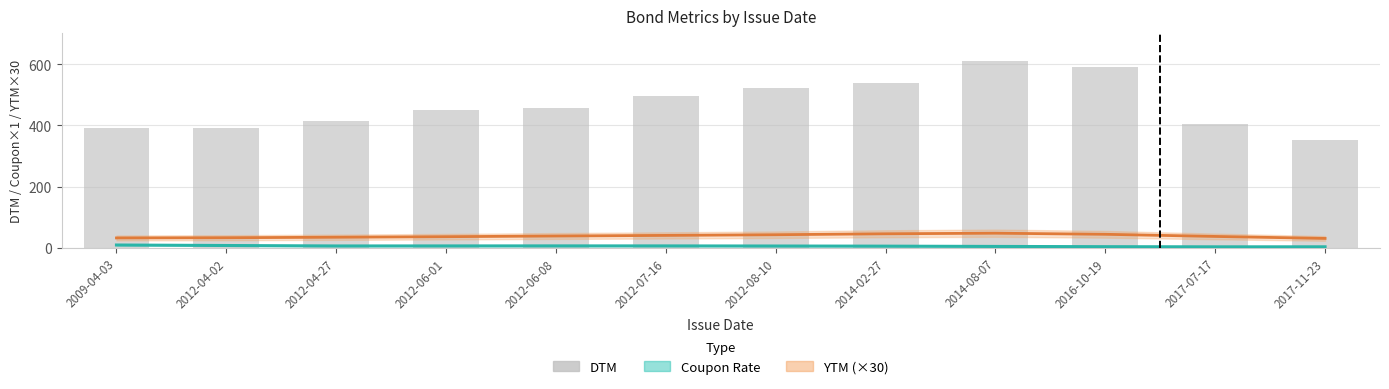

Rank the categories by value from lowest to highest.

2017-11-23, 2012-04-02, 2009-04-03, 2017-07-17, 2012-04-27, 2012-06-01, 2012-06-08, 2012-07-16, 2012-08-10, 2014-02-27, 2016-10-19, 2014-08-07